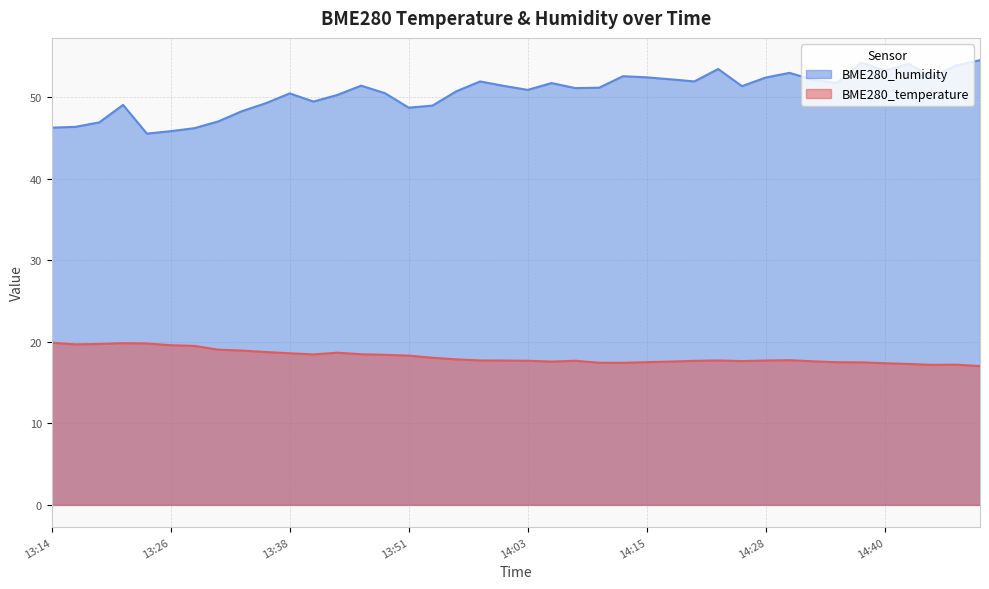

At which category is the sum across all series the highest?

14:38